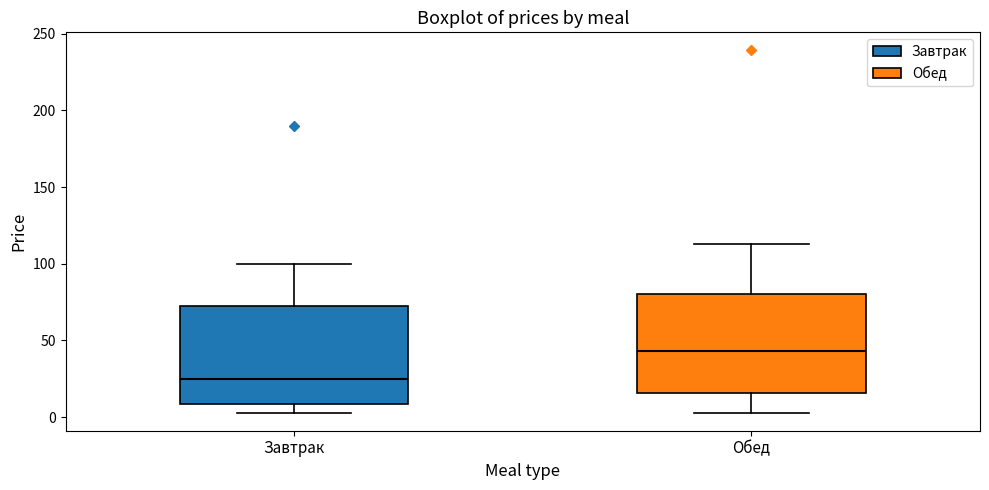

Which box's median line is the lowest?

Завтрак